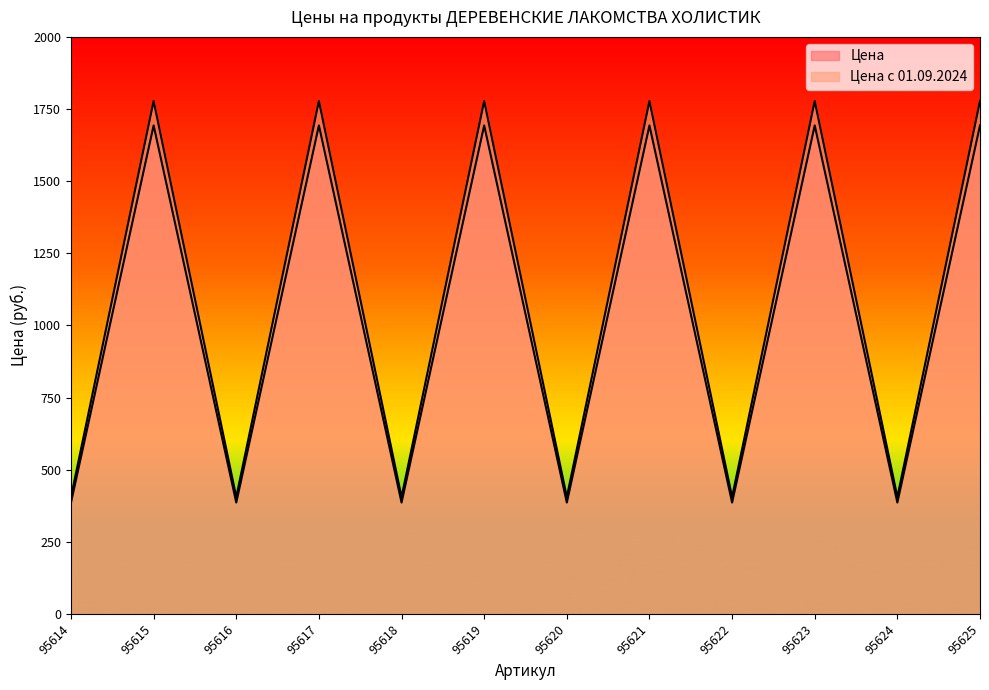

Count the number of categories in the chart.

12